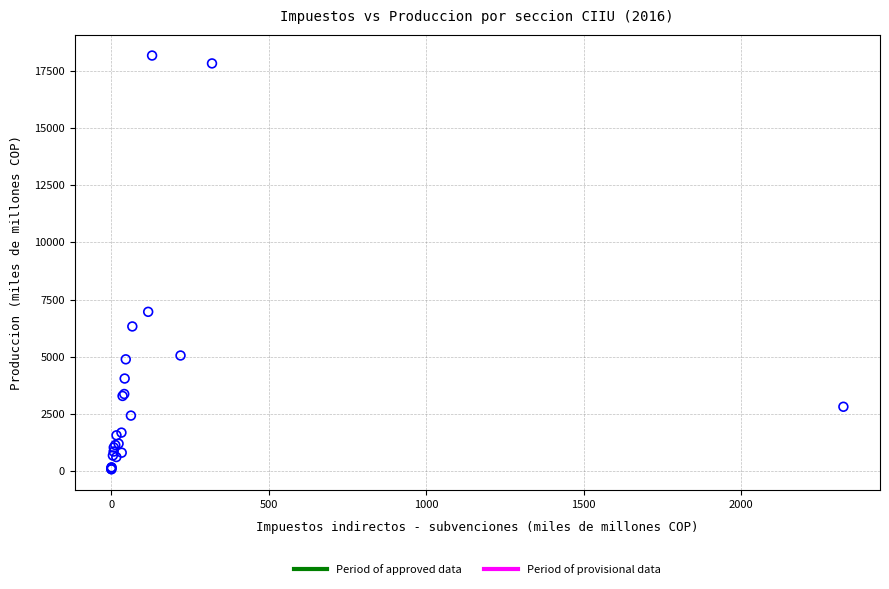

What Y value in the scatter plot is closest to 9126?

6962.3